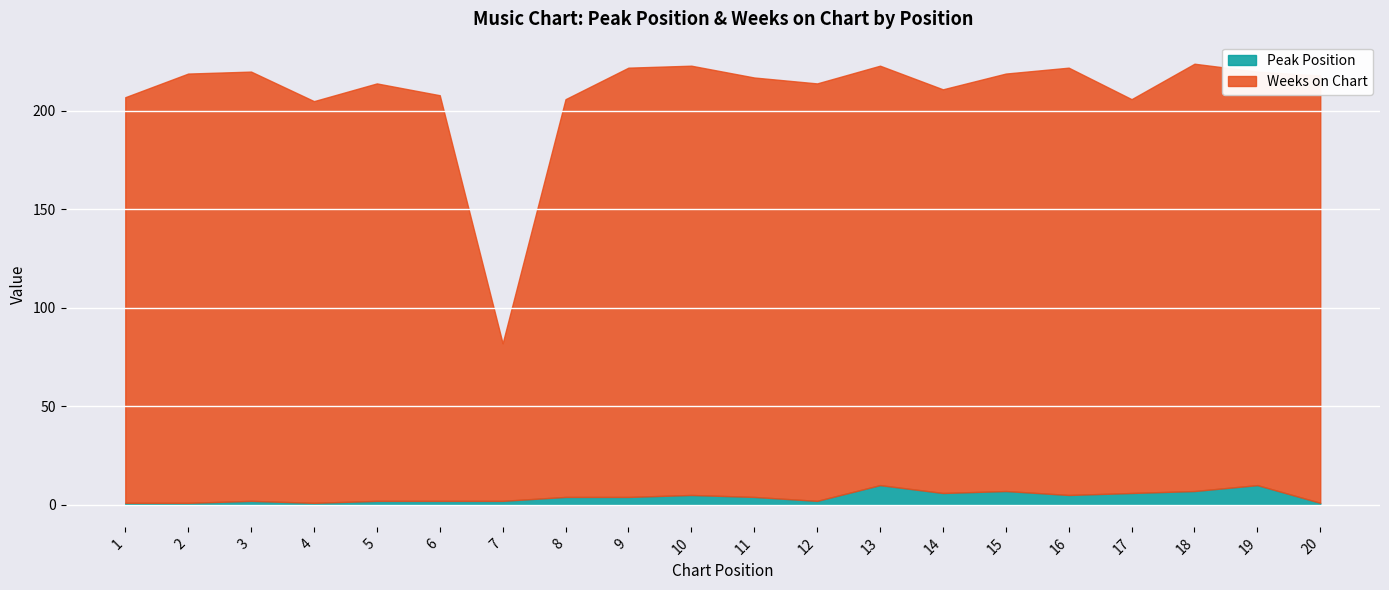

Where is the first local minimum for Weeks on Chart?

4